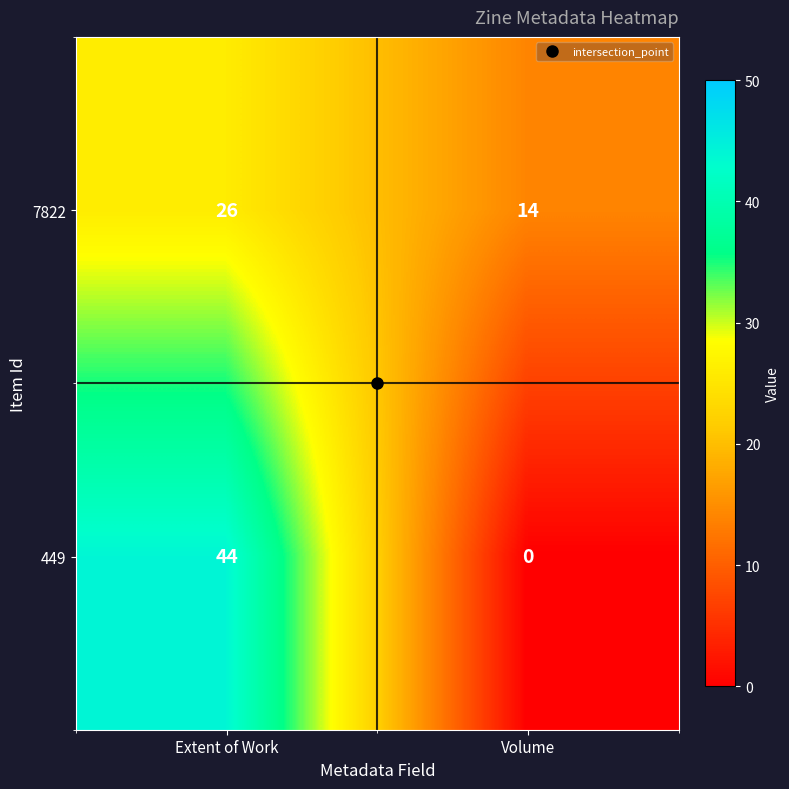

The 449 series shows 44 at Extent of Work. True or false?

True